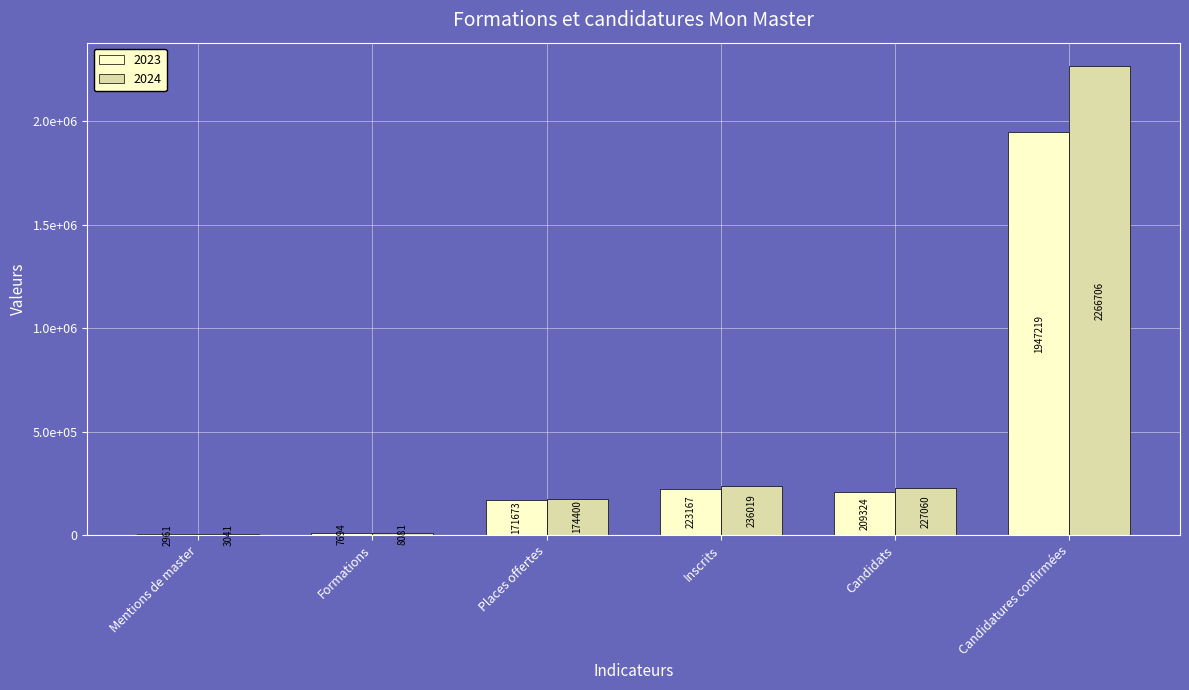

What value does the 2023 series have at Mentions de master?

2961